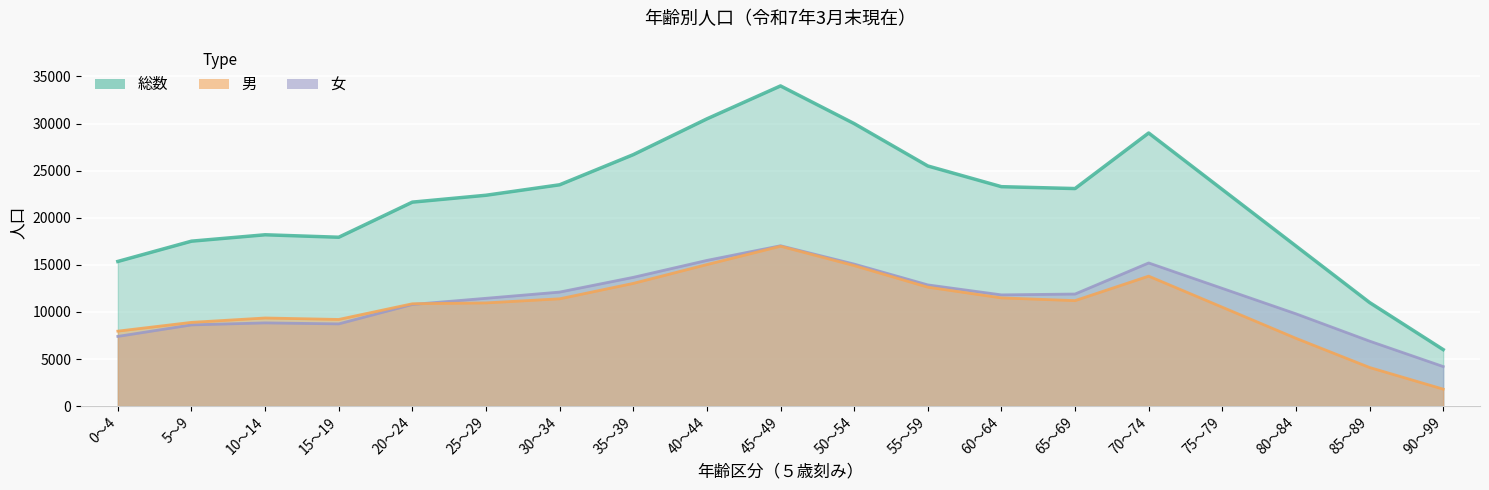

What is the maximum value for 男?

16975